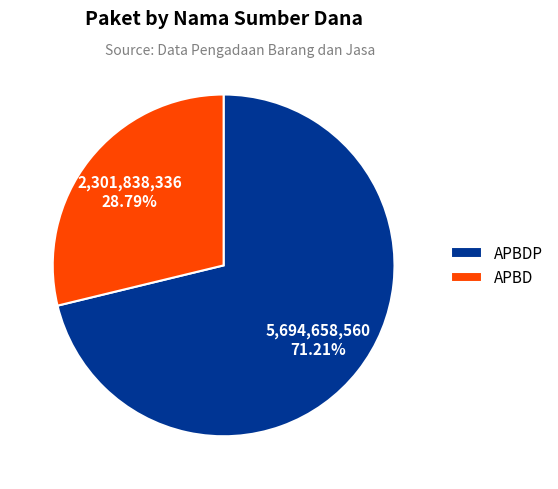

True or false: APBD accounts for 1% of the total.

False